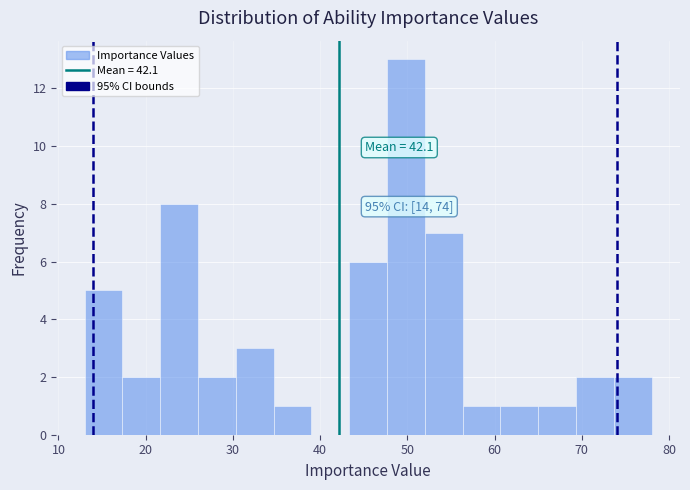

Over which range of the x-axis is the bar tallest?

48 to 52